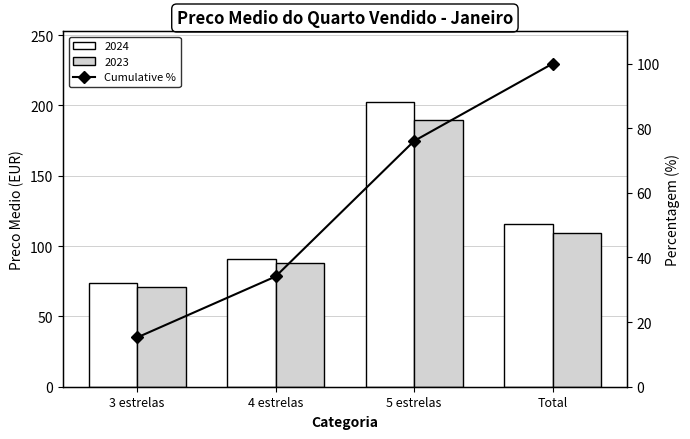

Which label corresponds to the smallest value in the chart?

3 estrelas